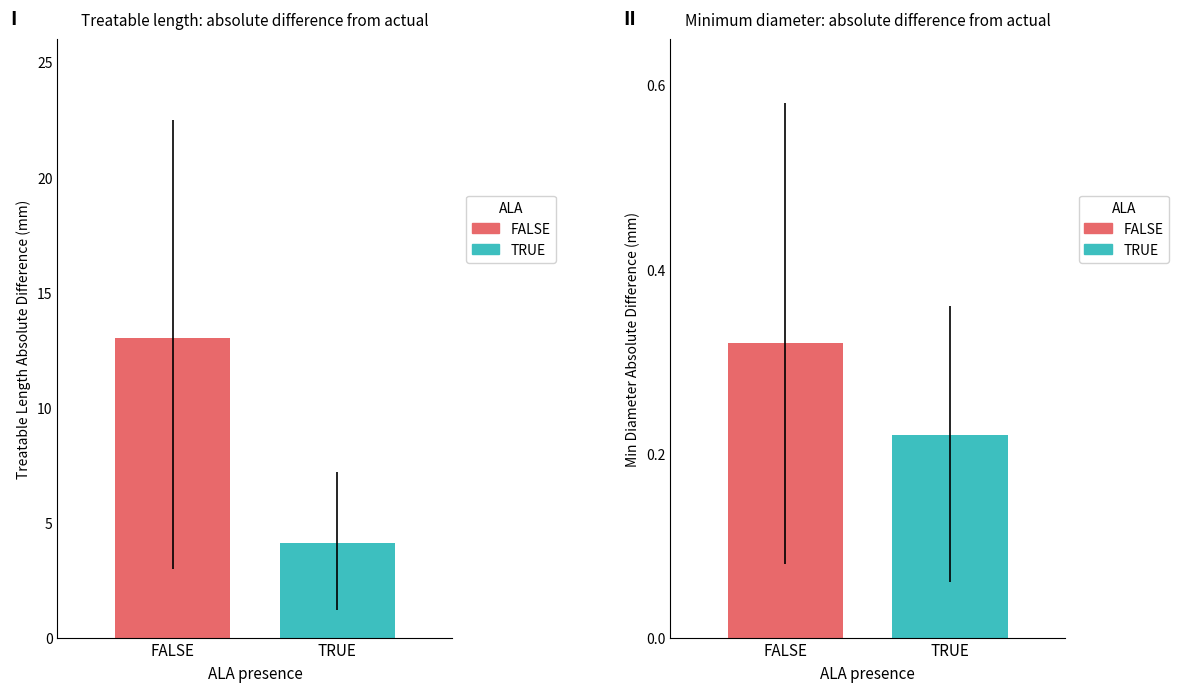

Rank the series by their average value, from lowest to highest.

TRUE, FALSE